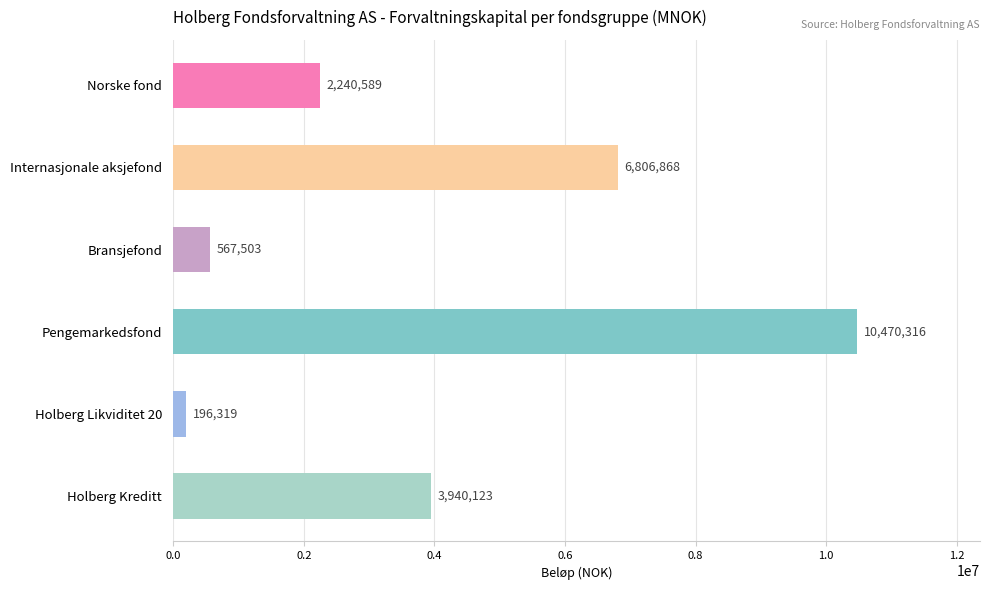

Reading bottom to top, transcribe all the data shown in this chart.

3940123	196319	10470316	567503	6806868	2240589